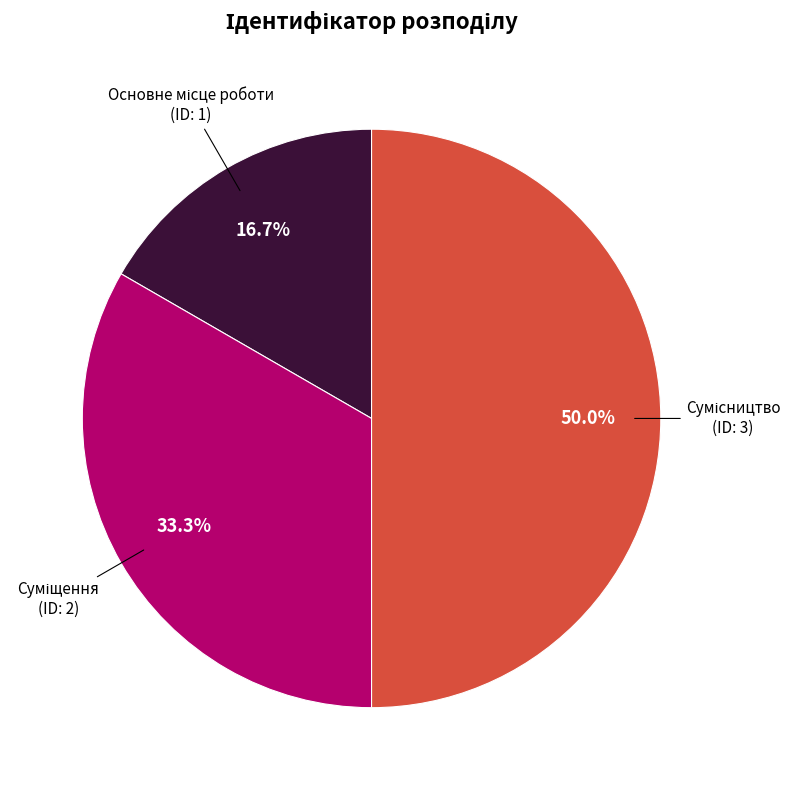

Rank the categories by value from lowest to highest.

Основне місце роботи, Суміщення, Сумісництво